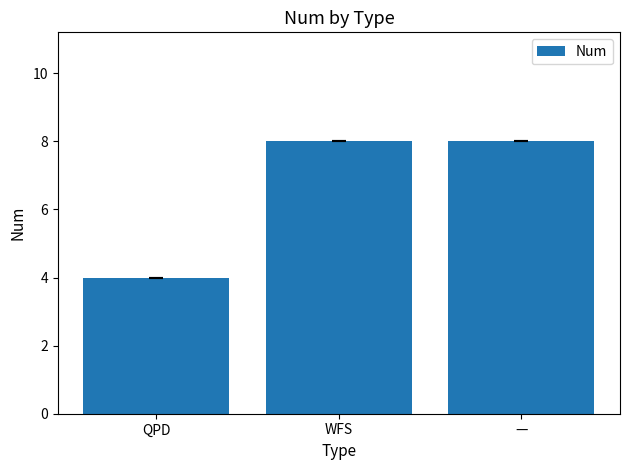

Read the value at WFS.

8